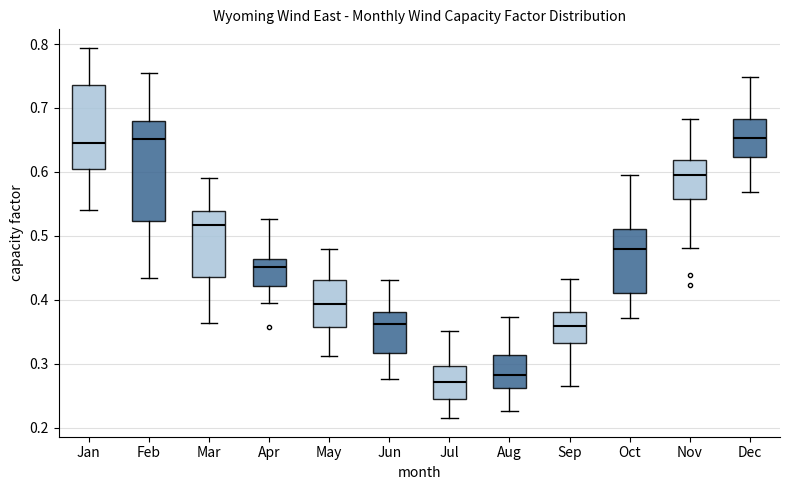

Reading left to right, transcribe this box plot: for each box, give where its median line is, the range the box spans, and where its two whiskers end, as read against the y-axis. The values are not printed on the chart, so give them approximately, as read against the axis.

Jan: median 0.65, box 0.61 to 0.74, whiskers 0.54 to 0.79
Feb: median 0.65, box 0.52 to 0.68, whiskers 0.43 to 0.75
Mar: median 0.52, box 0.44 to 0.54, whiskers 0.36 to 0.59
Apr: median 0.45, box 0.42 to 0.46, whiskers 0.40 to 0.53
May: median 0.39, box 0.36 to 0.43, whiskers 0.31 to 0.48
Jun: median 0.36, box 0.32 to 0.38, whiskers 0.28 to 0.43
Jul: median 0.27, box 0.24 to 0.30, whiskers 0.22 to 0.35
Aug: median 0.28, box 0.26 to 0.31, whiskers 0.23 to 0.37
Sep: median 0.36, box 0.33 to 0.38, whiskers 0.27 to 0.43
Oct: median 0.48, box 0.41 to 0.51, whiskers 0.37 to 0.60
Nov: median 0.60, box 0.56 to 0.62, whiskers 0.48 to 0.68
Dec: median 0.65, box 0.62 to 0.68, whiskers 0.57 to 0.75